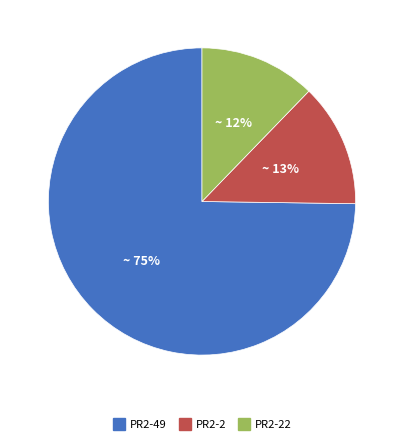

Does any single category account for the majority?

Yes